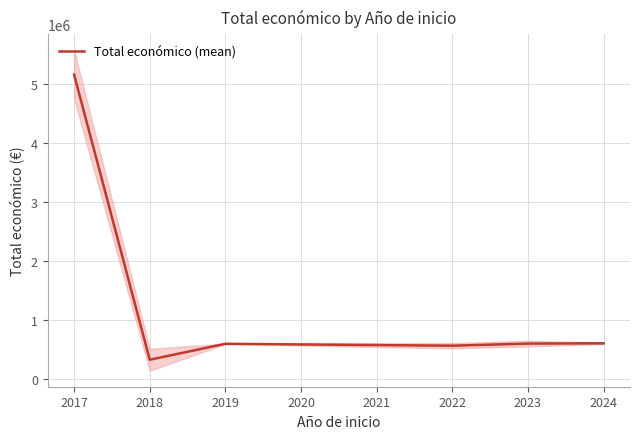

Does the chart have visible grid lines?

Yes